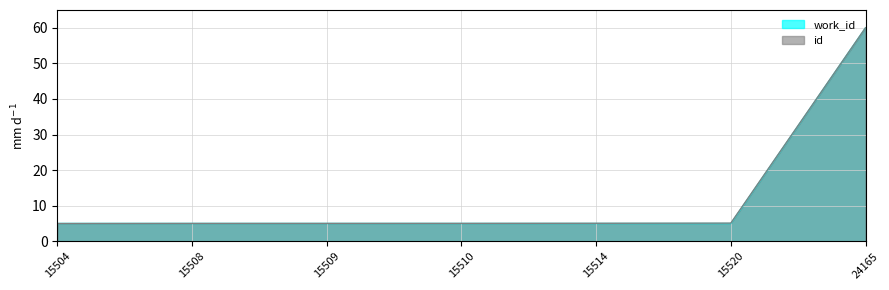

What is the maximum value shown in the chart?

60.0